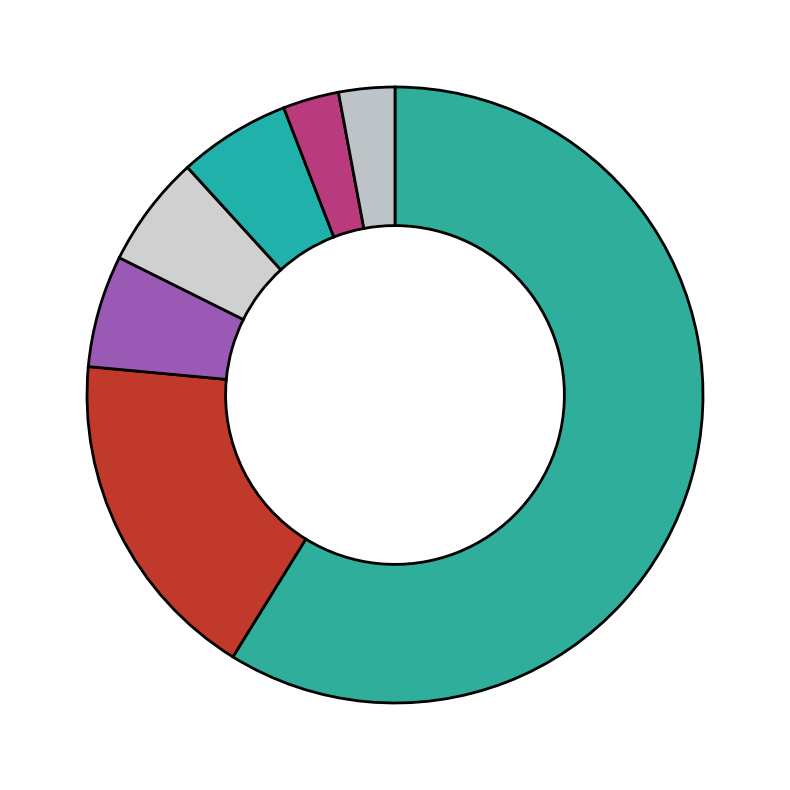

How many segments does this pie chart have?

7